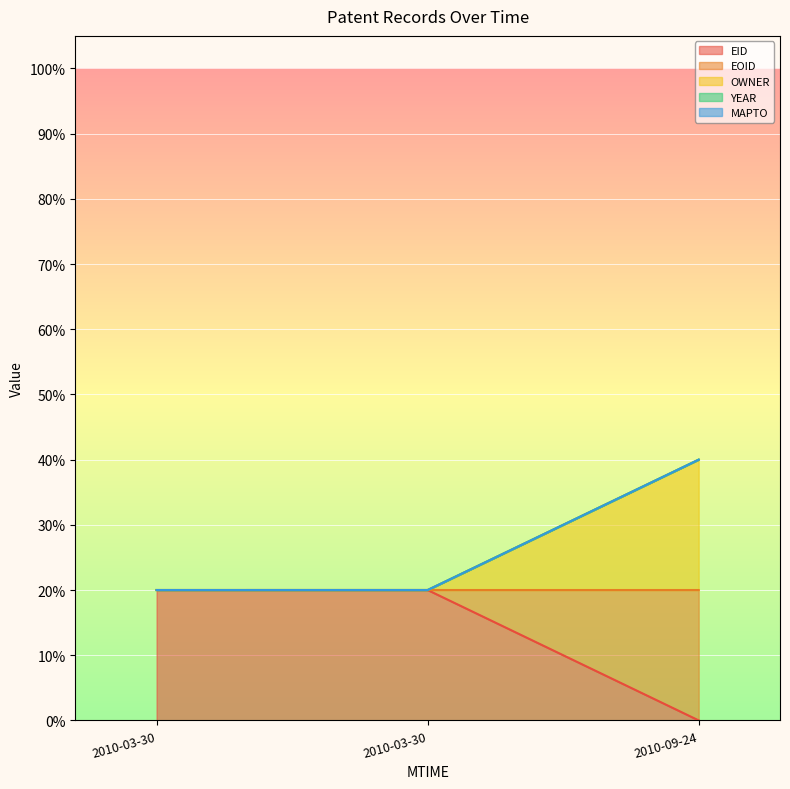

What is the total value across all series at 2010-03-30?

0.6